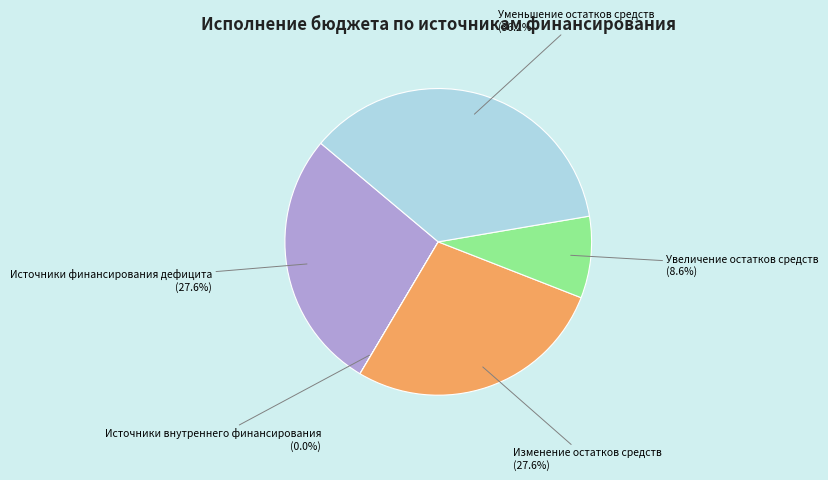

What percentage is NOT represented by Уменьшение остатков средств?

63.8%